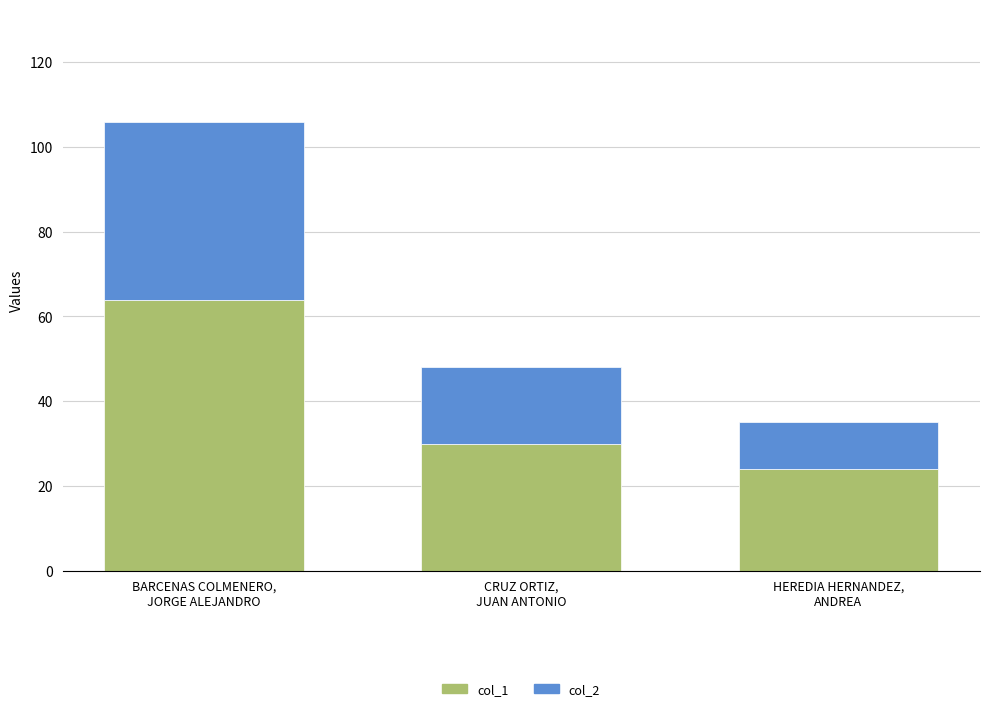

What is the sum of all col_1 values?

118